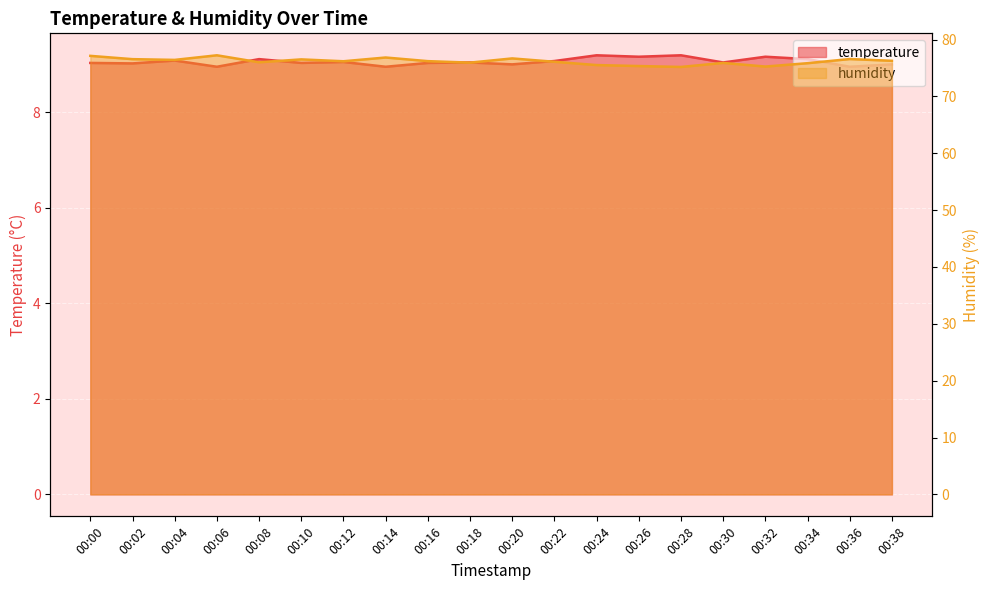

What is the difference between the highest and lowest values at 00:30?

66.8